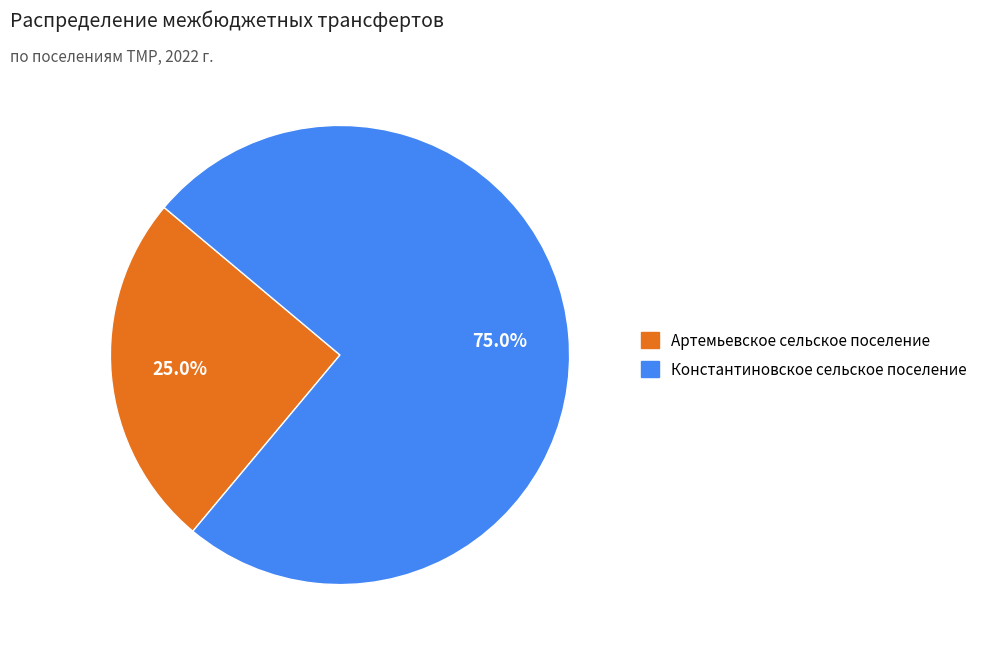

What percentage do Константиновское сельское поселение and Артемьевское сельское поселение together represent?

100.0%